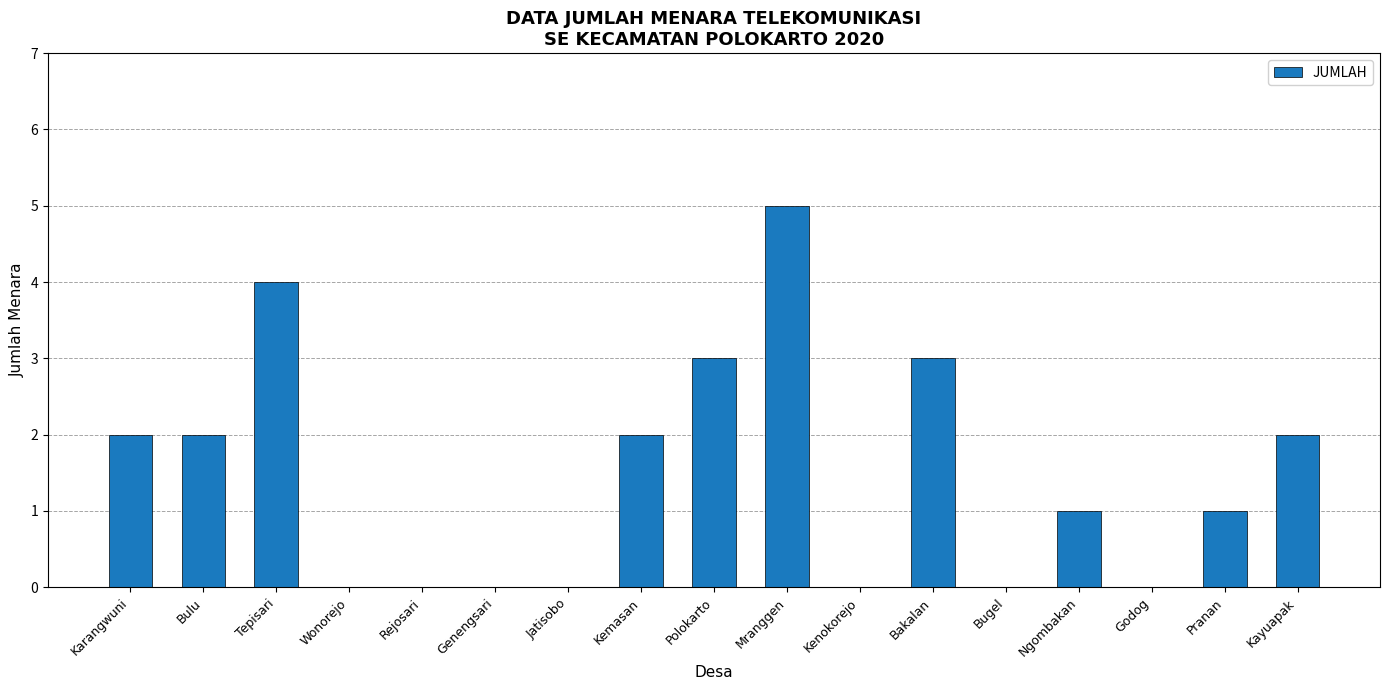

What is the difference between the values at Genengsari and Tepisari?

4